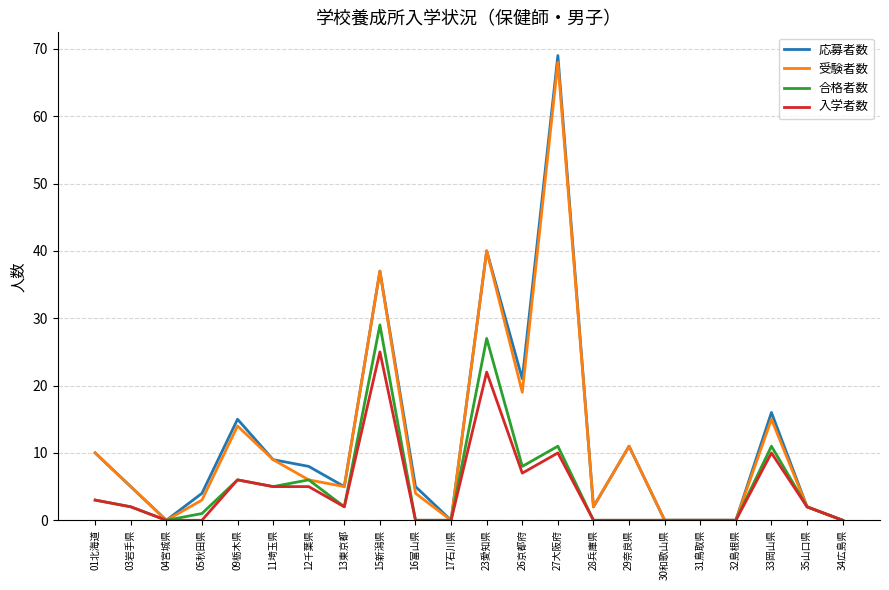

Reading left to right, extract all data points from this chart.

応募者数: 10	5	0	4	15	9	8	5	37	5	0	40	21	69	2	11	0	0	0	16	2	0
受験者数: 10	5	0	3	14	9	6	5	37	4	0	40	19	68	2	11	0	0	0	15	2	0
合格者数: 3	2	0	1	6	5	6	2	29	0	0	27	8	11	0	0	0	0	0	11	2	0
入学者数: 3	2	0	0	6	5	5	2	25	0	0	22	7	10	0	0	0	0	0	10	2	0